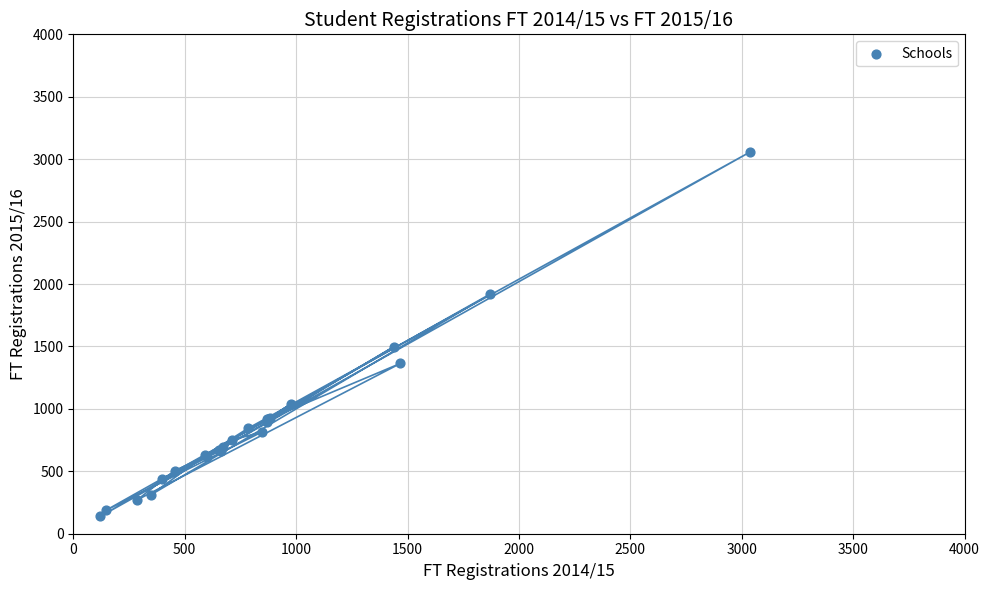

What Y value in the scatter plot is closest to 1598?

1497.1